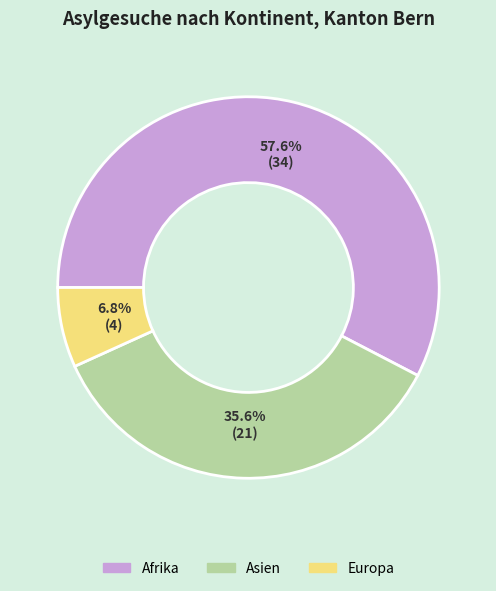

What is the ratio of the value at Afrika to the value at Europa?

8.5